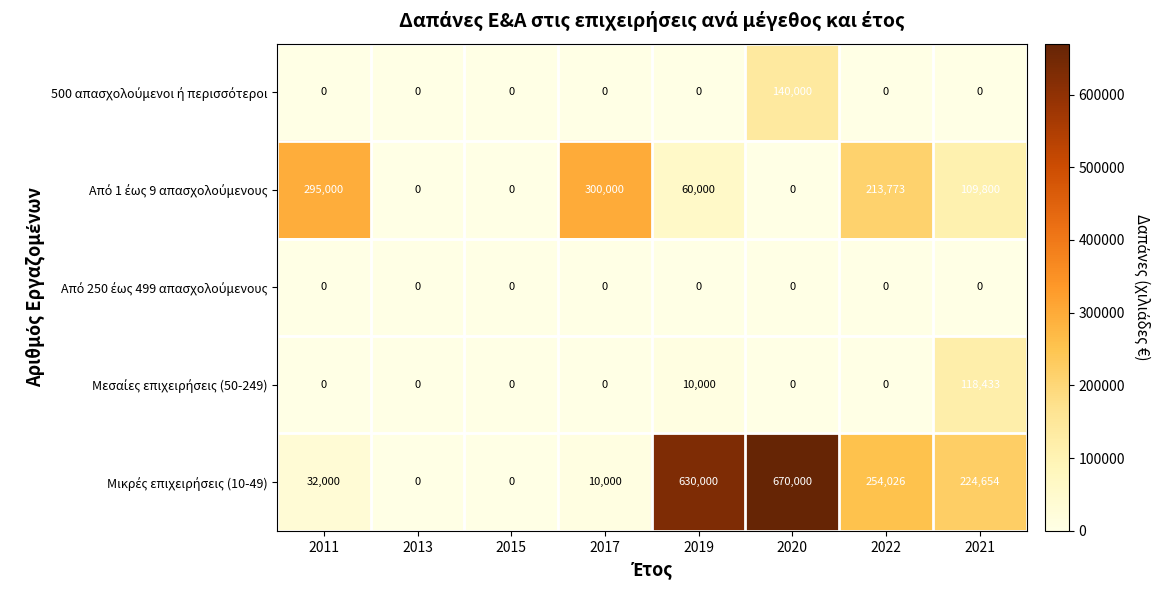

At which category is the sum across all series the highest?

2020